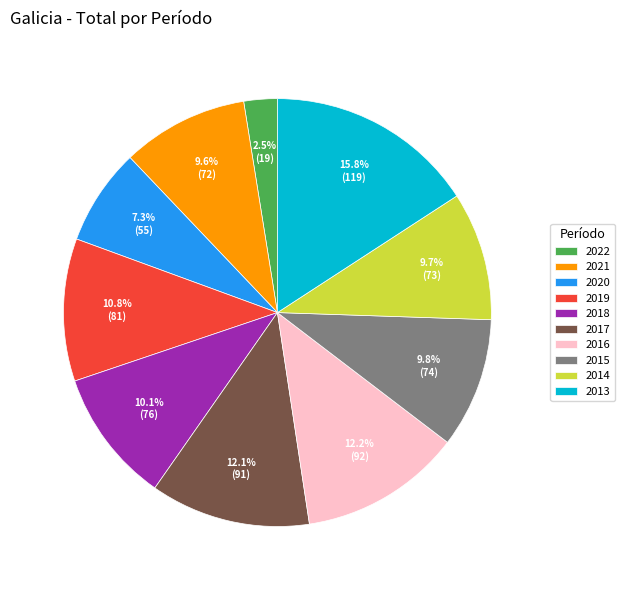

To the nearest percent, what is the difference between the 2020 and 2018 slice percentages?

3%